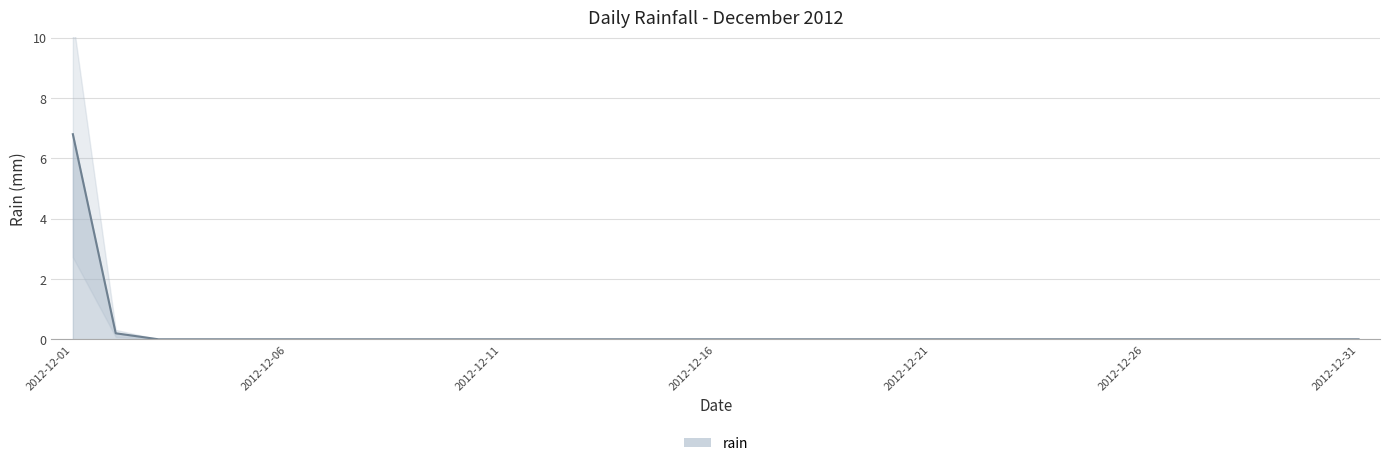

Does the chart display data point markers on the line(s)?

No